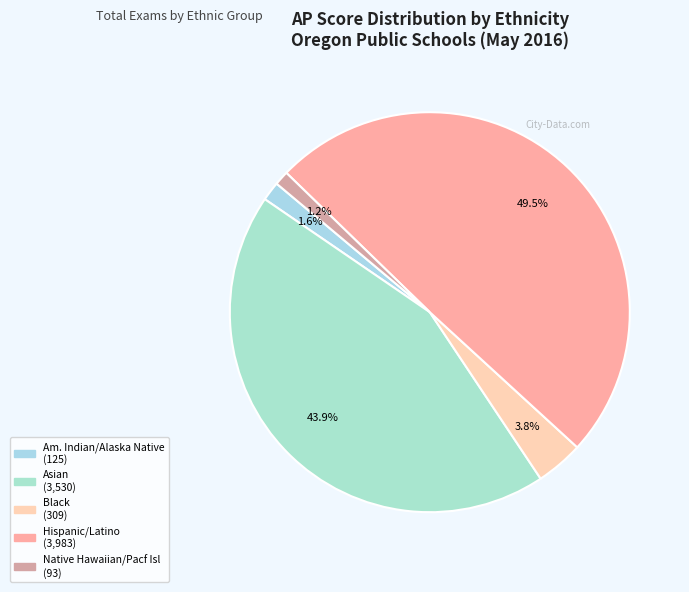

To the nearest percent, what is the difference between the largest and smallest slice percentages?

48%